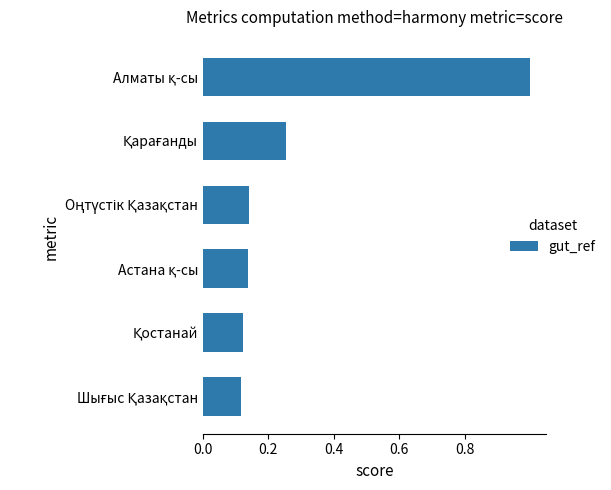

What is the sum of all values?

1.8